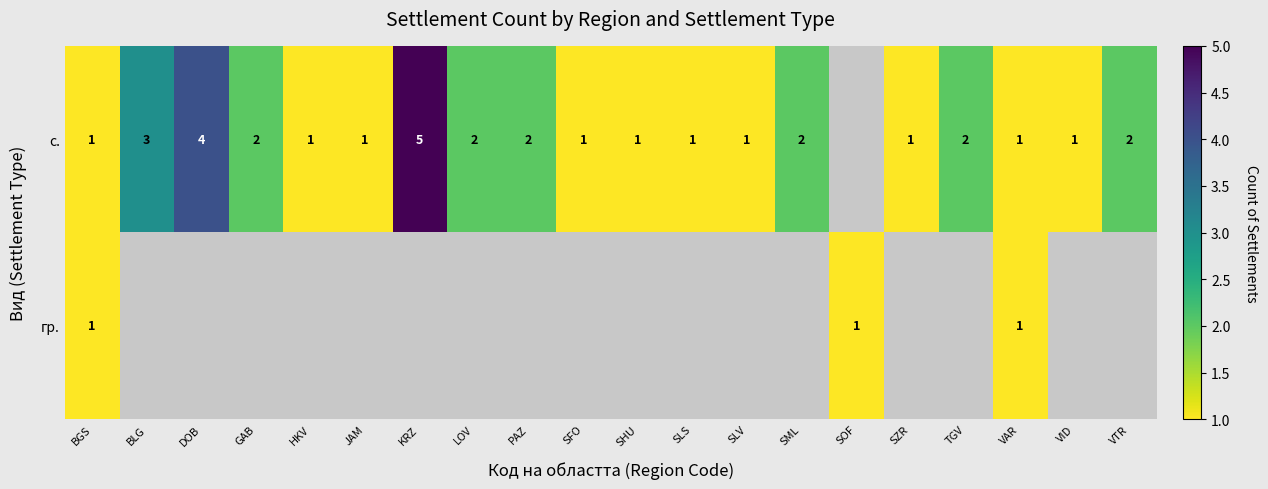

The value of с. at SFO is 0.6. True or false?

False